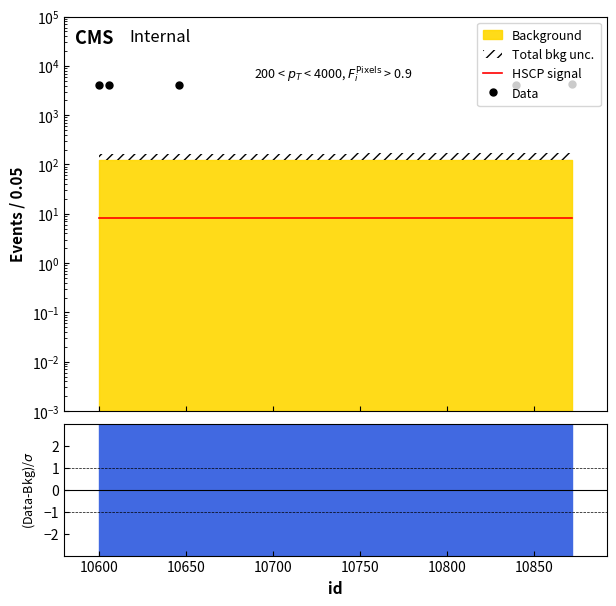

True or false: HSCP signal has a value of 5.3 at 10750.

False